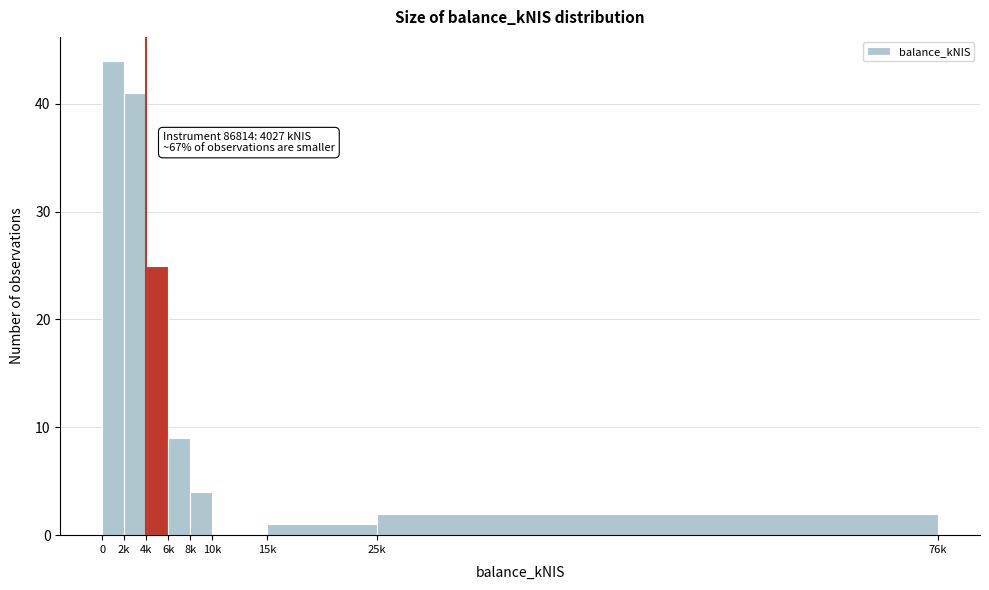

Reading left to right, what are all the values shown in this chart?

0=44	2k=41	4k=25	6k=9	8k=4	10k=0	15k=1	25k=2